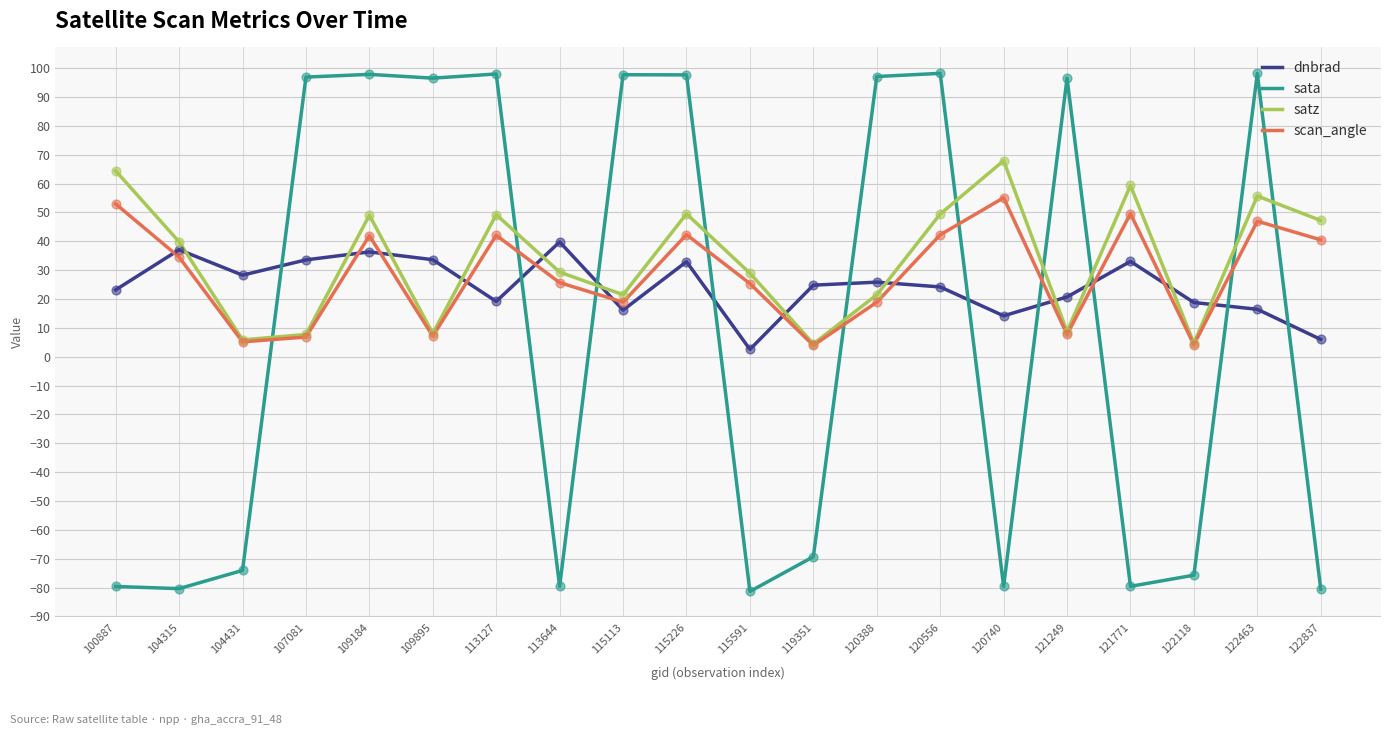

What is the difference between the highest and lowest values at 100887?

144.1